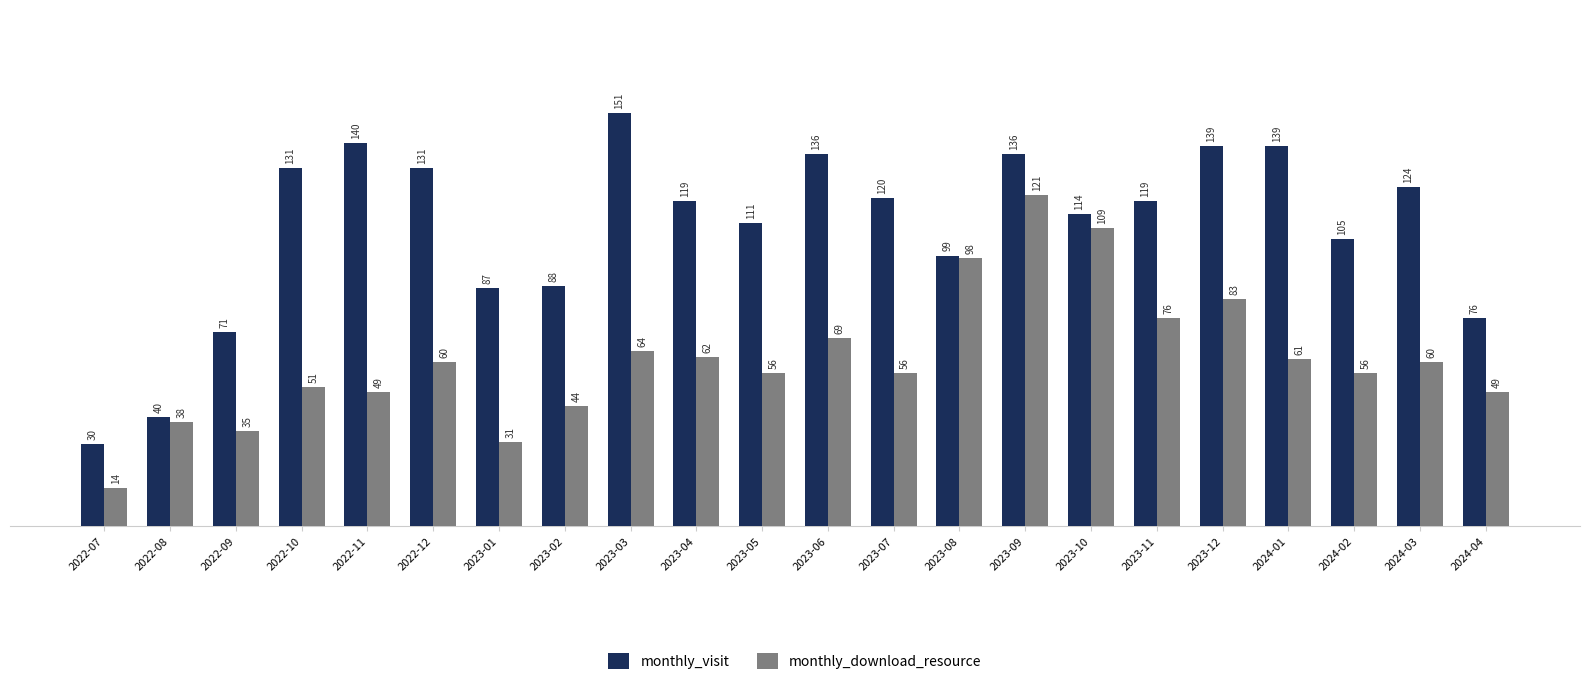

What position from the right is 2023-12?

5